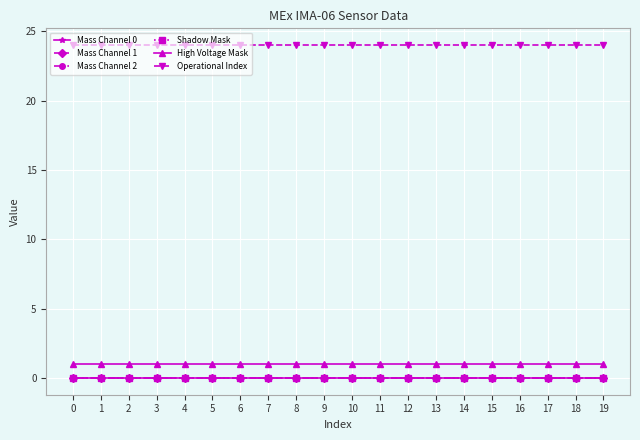

What is the total value across all series at 19?

25